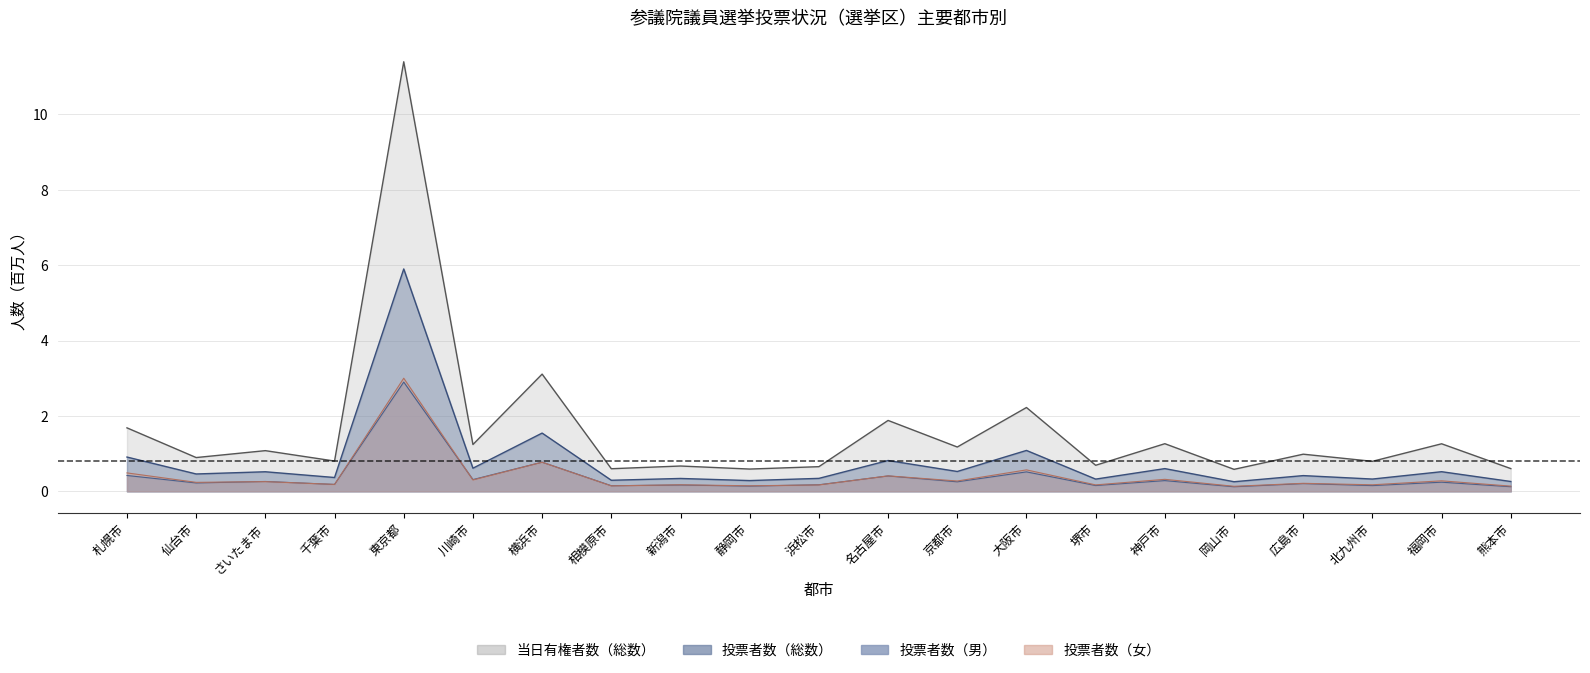

What is the difference between the 投票者数（女） values at 川崎市 and 大阪市?

0.3